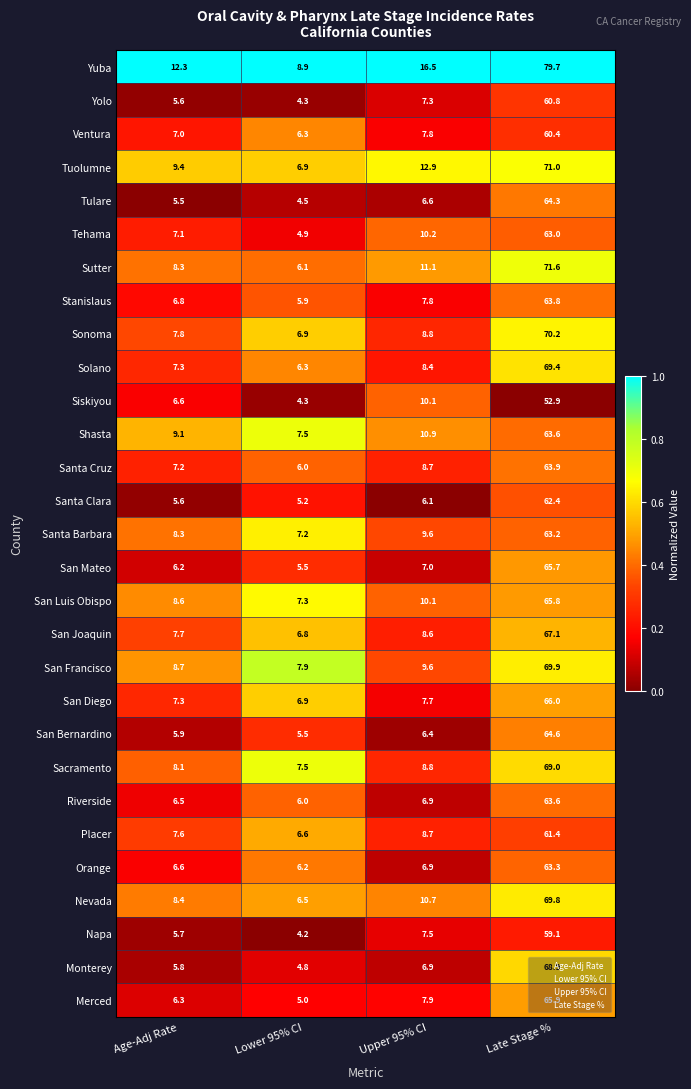

At which label is Santa Clara closest to 33?

Upper 95% CI